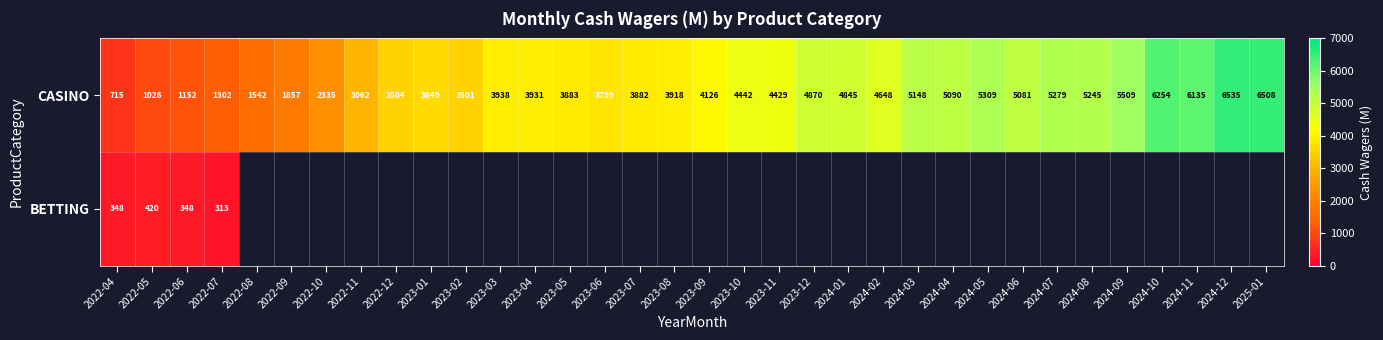

How many values in the CASINO series are below 4126?

17